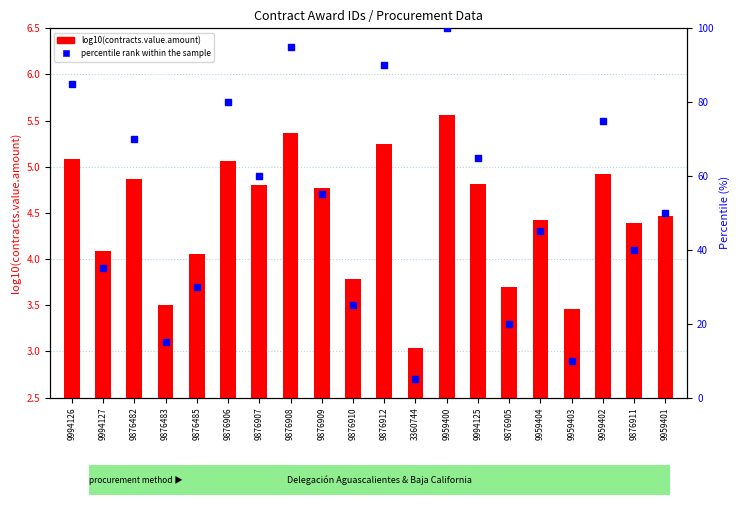

Which series reaches the minimum Y coordinate?

log10(contracts.value.amount)